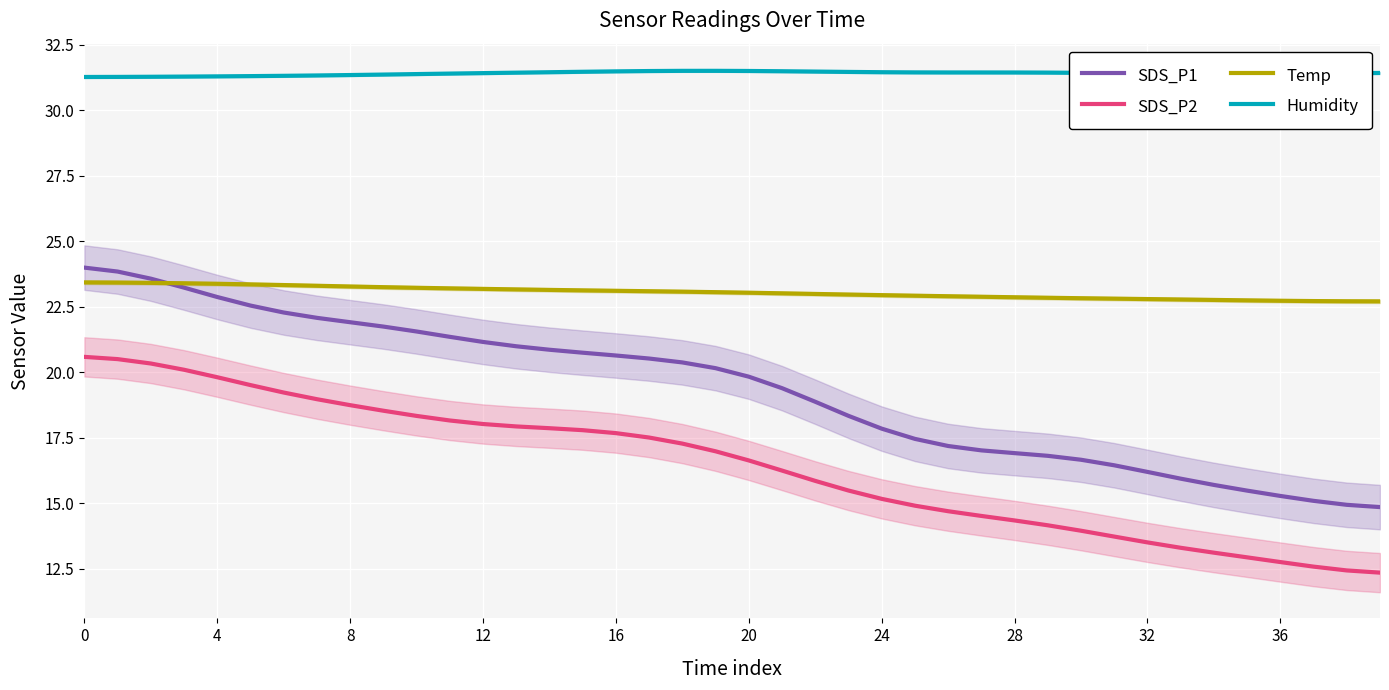

List the series in order of their peak value, lowest first.

SDS_P2, Temp, SDS_P1, Humidity